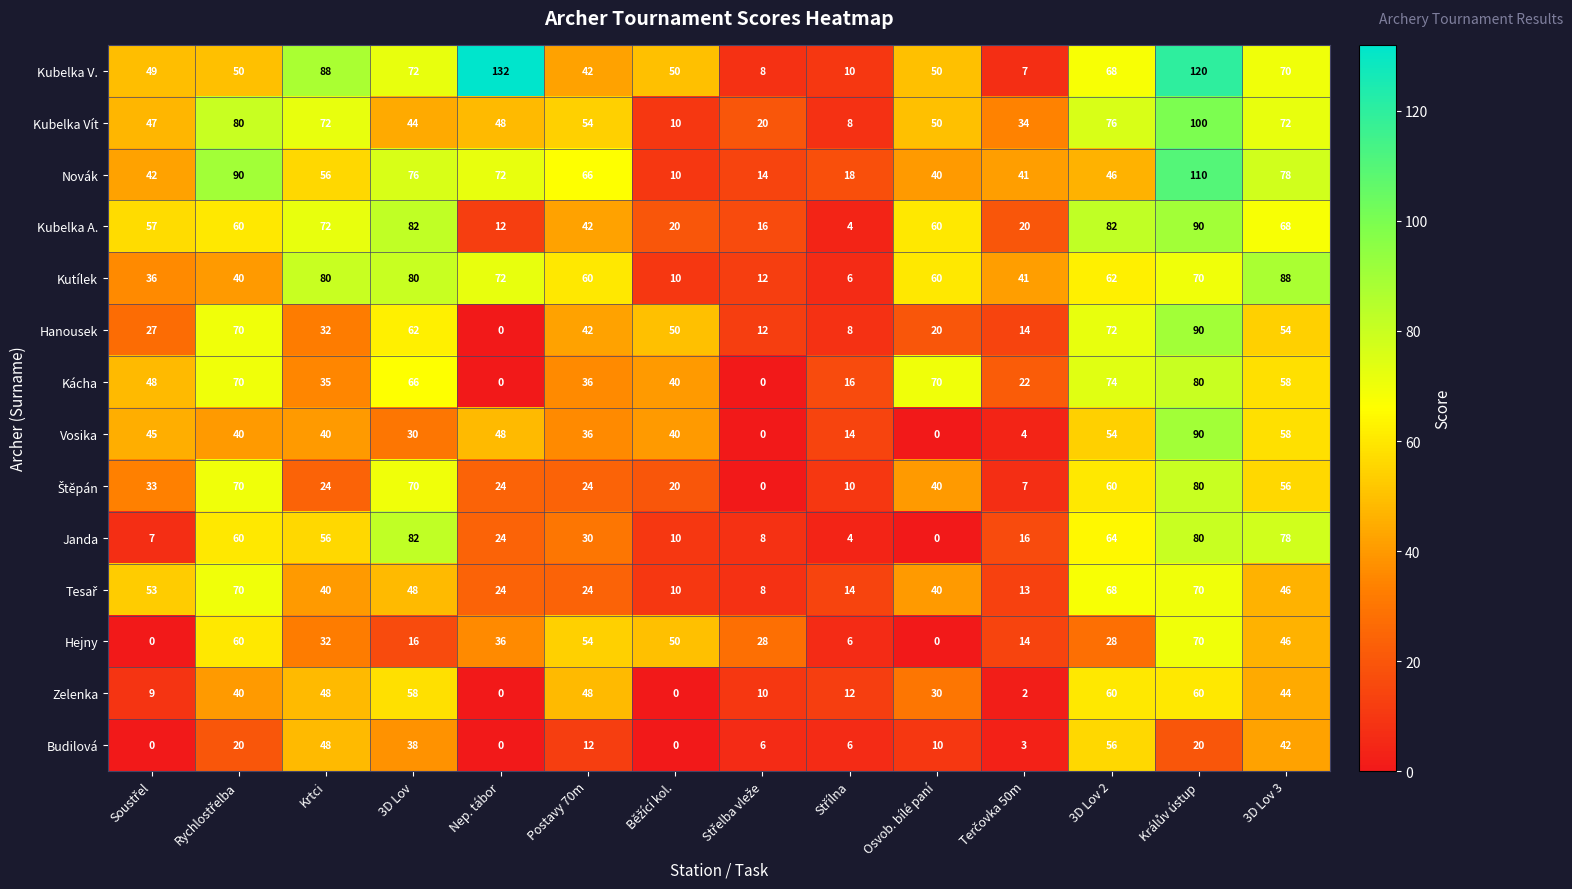

What is the maximum value for Budilová?

56